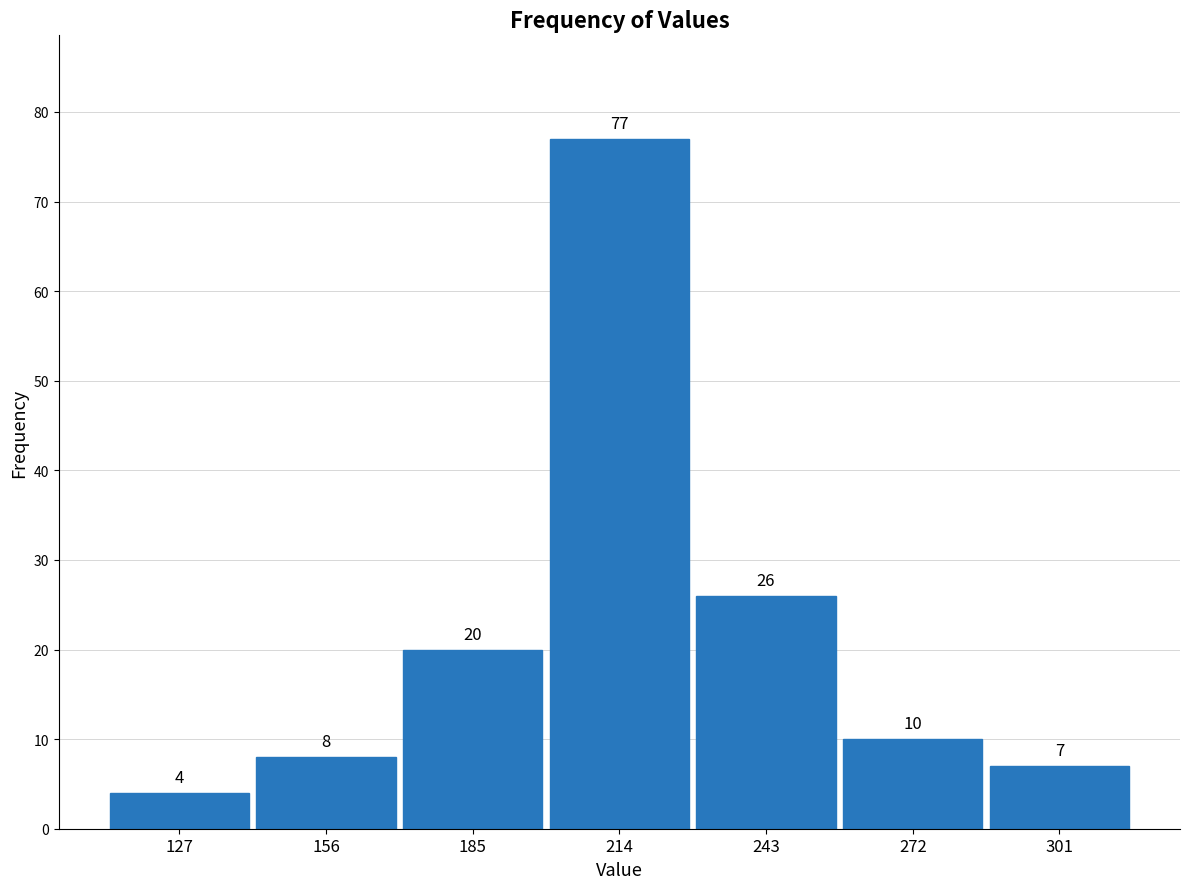

Which range on the x-axis has the tallest bar?

200 to 230